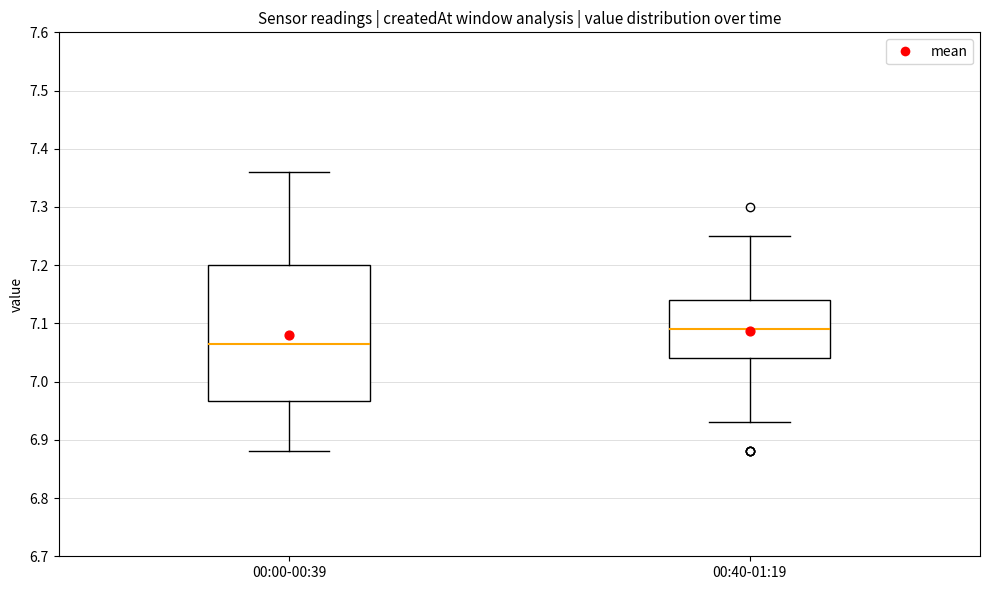

Which box's median line is the highest?

00:40-01:19